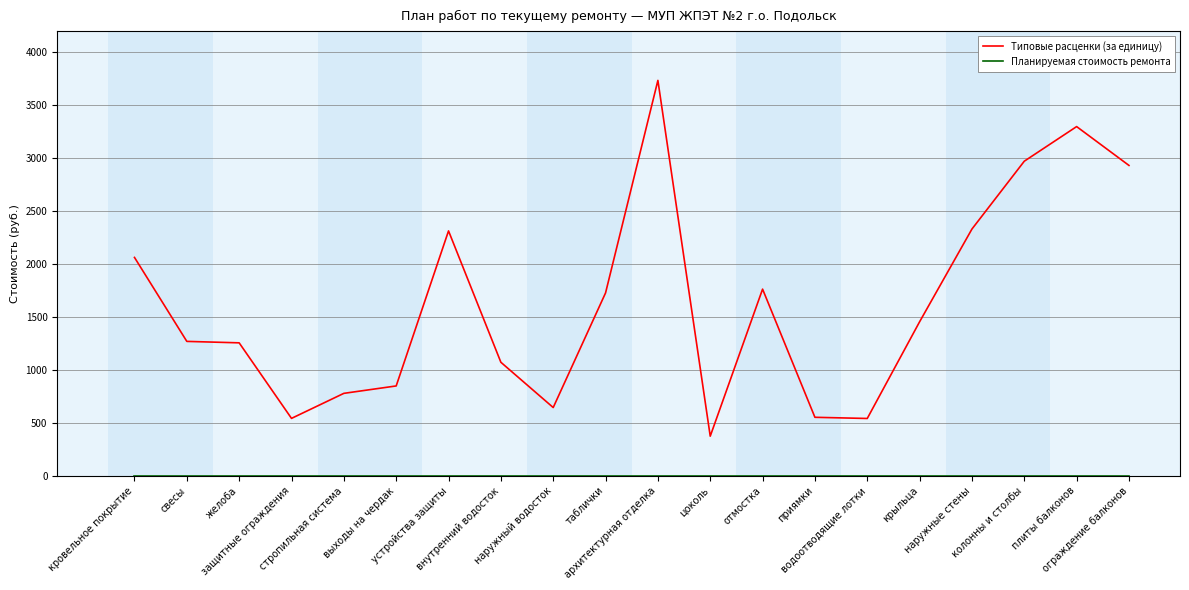

Which series has the largest total across all categories?

Типовые расценки (за единицу)